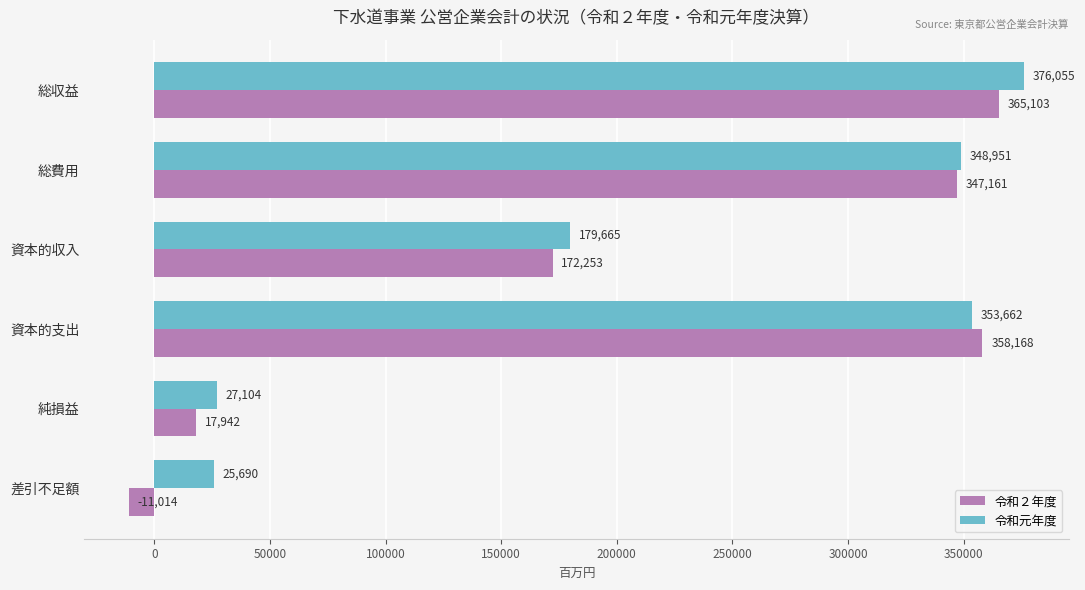

What is the greatest value displayed?

376055